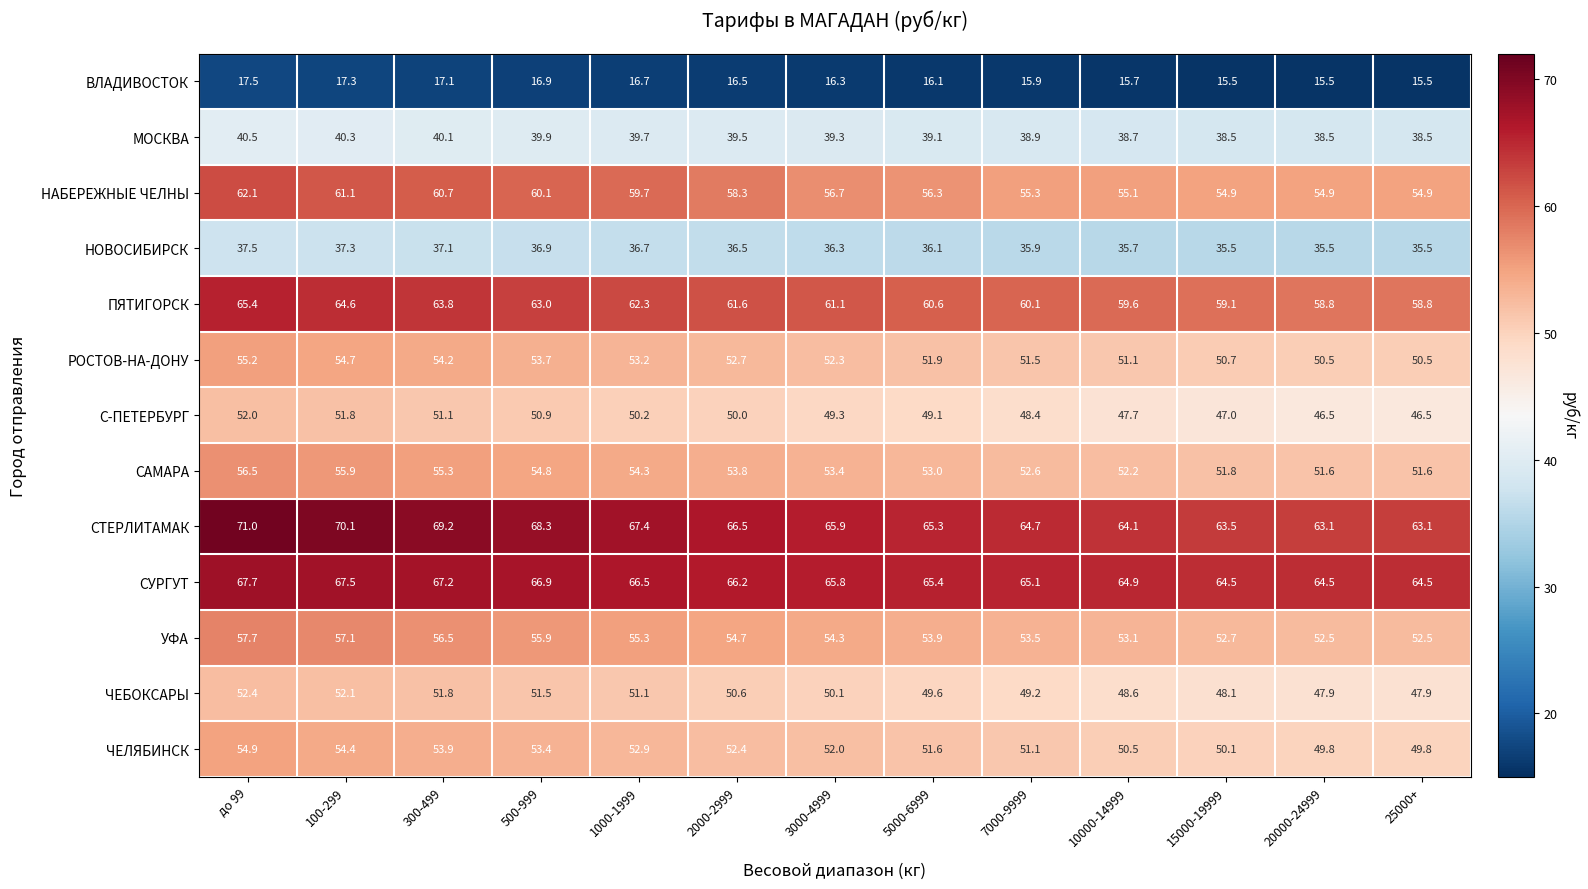

List the series in order of their peak value, lowest first.

ВЛАДИВОСТОК, НОВОСИБИРСК, МОСКВА, С-ПЕТЕРБУРГ, ЧЕБОКСАРЫ, ЧЕЛЯБИНСК, РОСТОВ-НА-ДОНУ, САМАРА, УФА, НАБЕРЕЖНЫЕ ЧЕЛНЫ, ПЯТИГОРСК, СУРГУТ, СТЕРЛИТАМАК